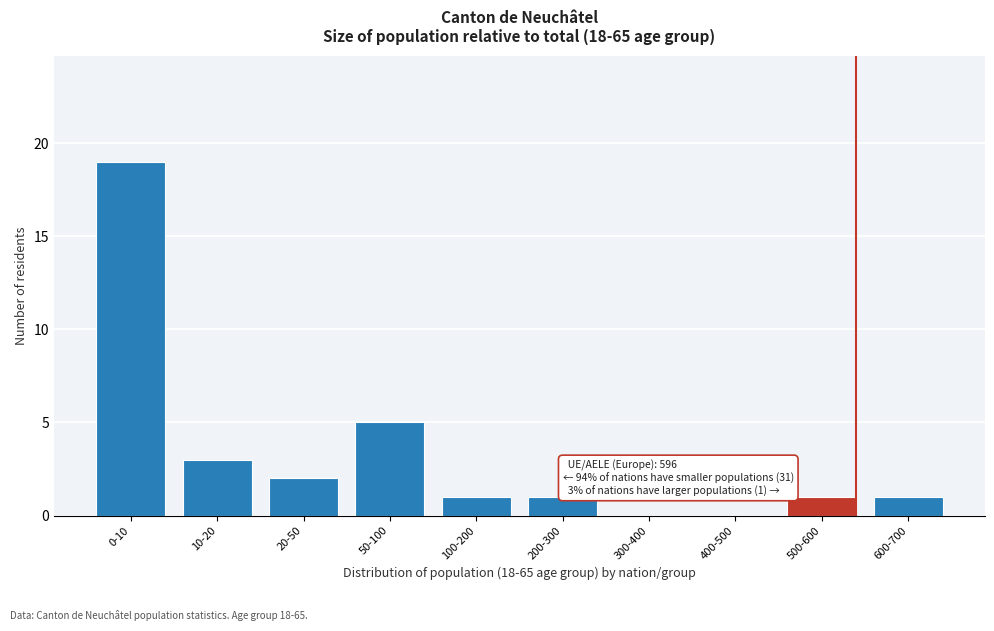

Reading left to right, extract all data points from this chart.

0-10=19	10-20=3	20-50=2	50-100=5	100-200=1	200-300=1	300-400=0	400-500=0	500-600=1	600-700=1